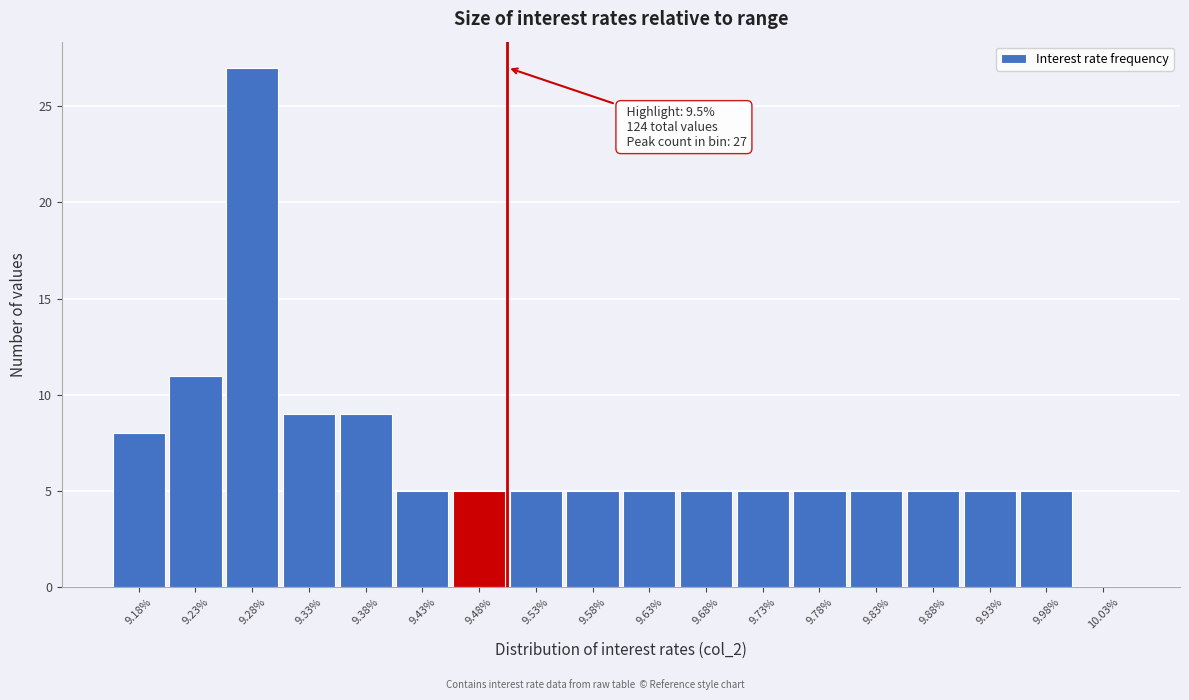

Over which range of the x-axis is the bar tallest?

9.25 to 9.30